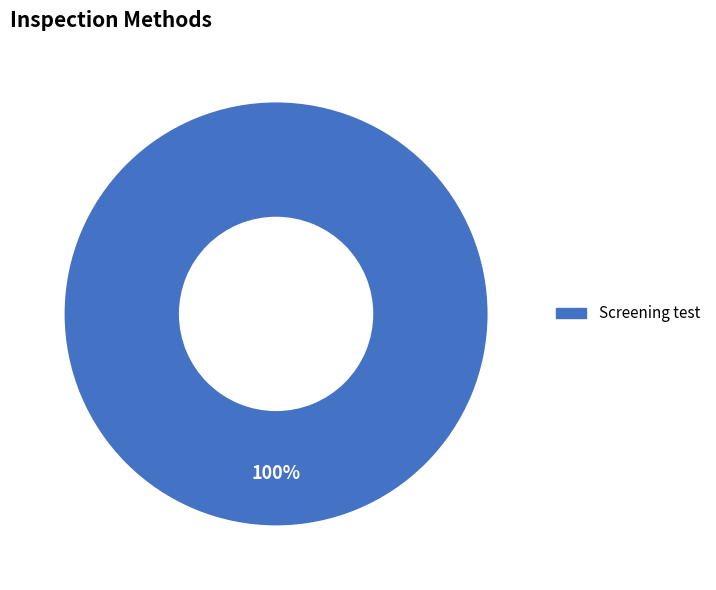

Count the number of slices in the pie.

1